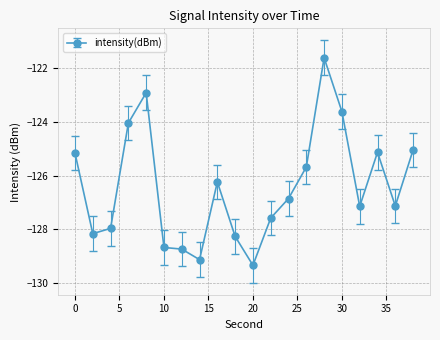

Does the chart have visible grid lines?

Yes